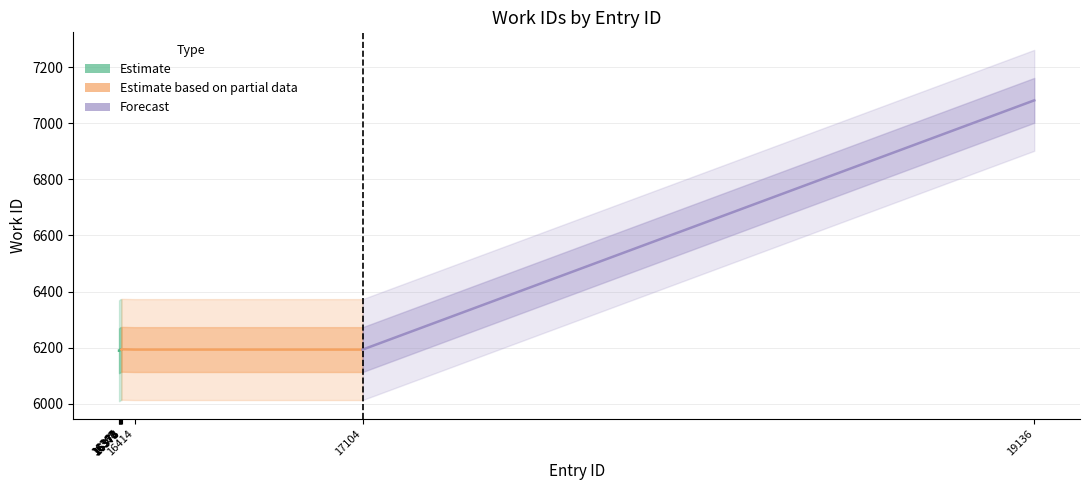

At which category does the chart reach its peak across all series?

19136